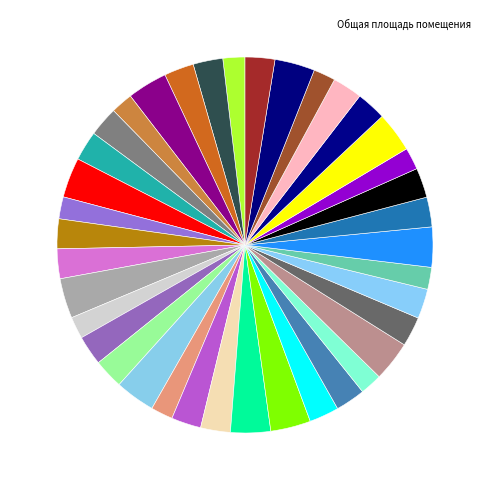

How many slices are in this pie chart?

38